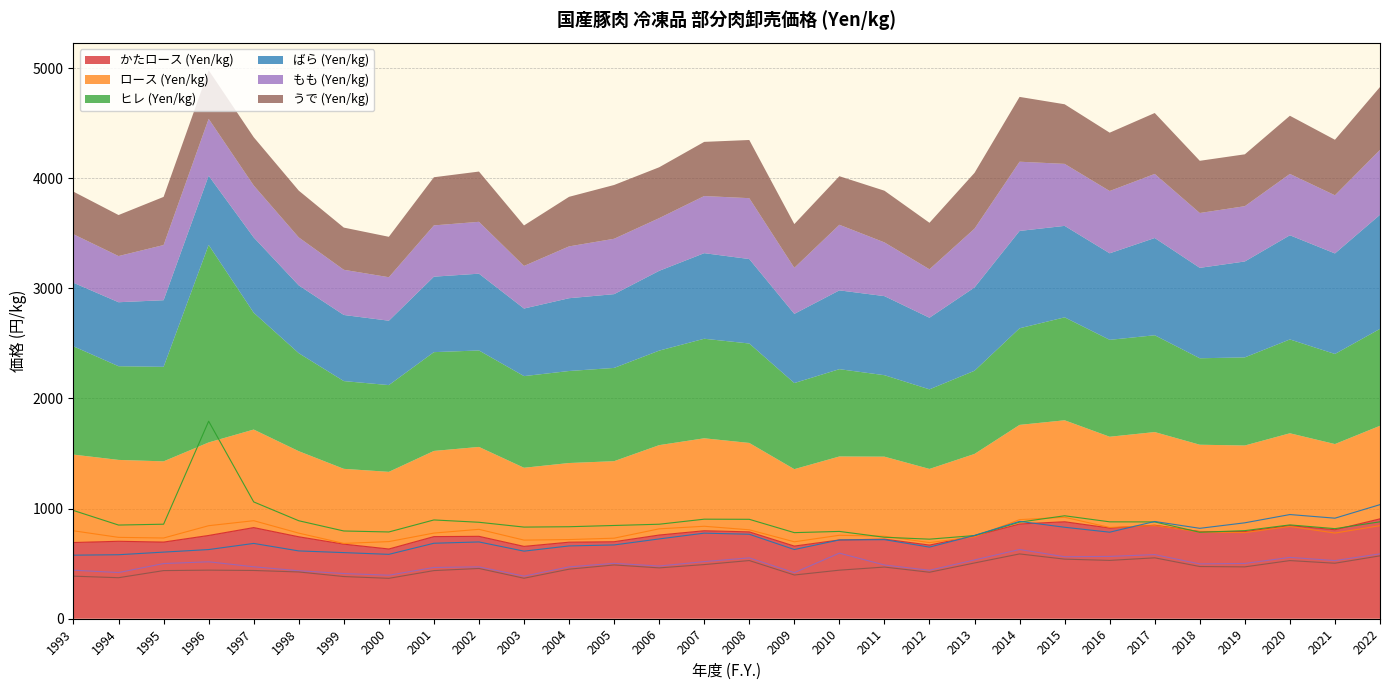

True or false: もも (Yen/kg) and かたロース (Yen/kg) intersect in this chart.

False